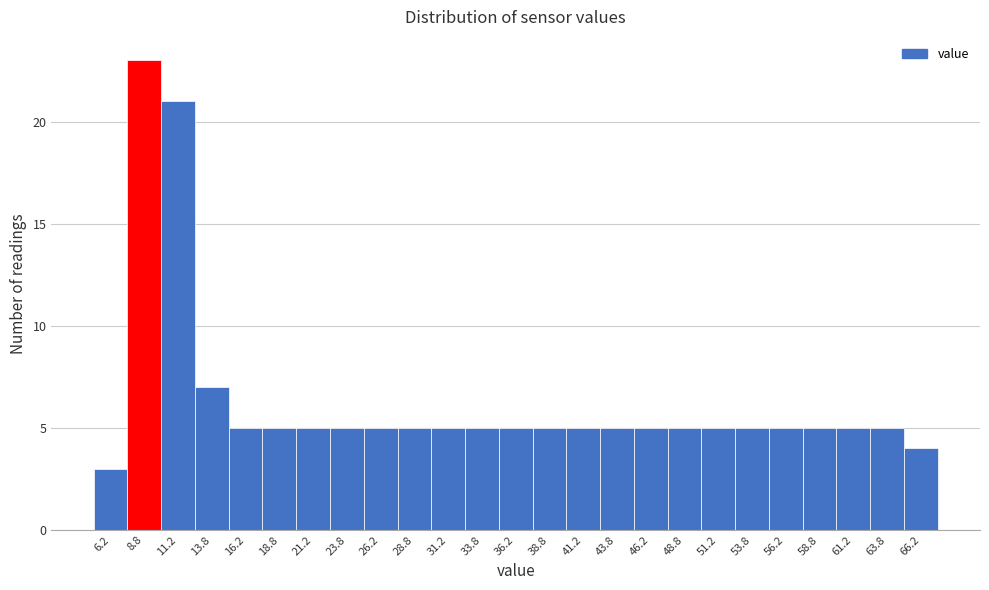

How tall is the bar that spans 10.0 to 12.5 on the x-axis? The values are not printed on the chart, so give them approximately, as read against the axis.

21